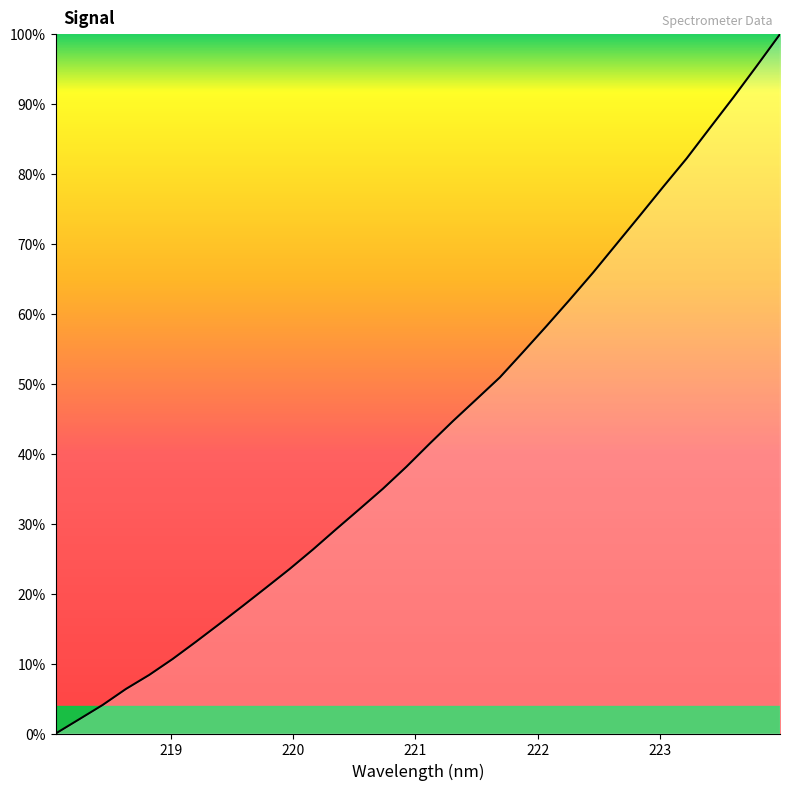

What is the maximum value shown in the chart?

100.0